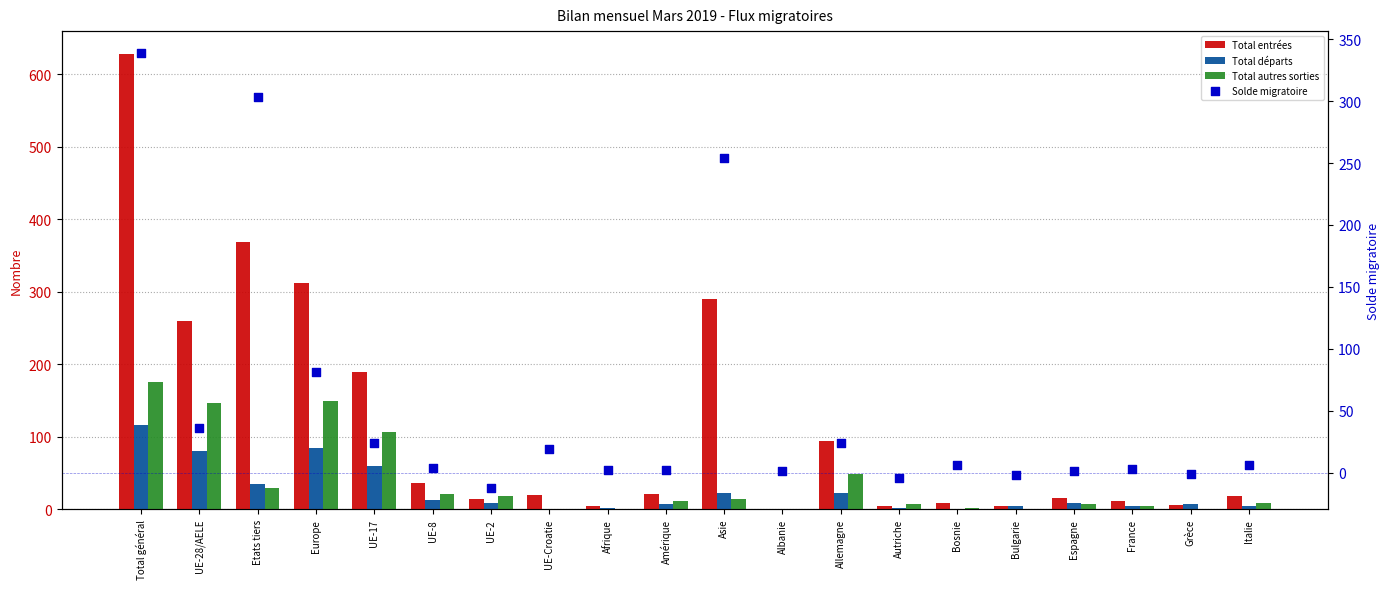

Which series has the largest total across all categories?

Total entrées